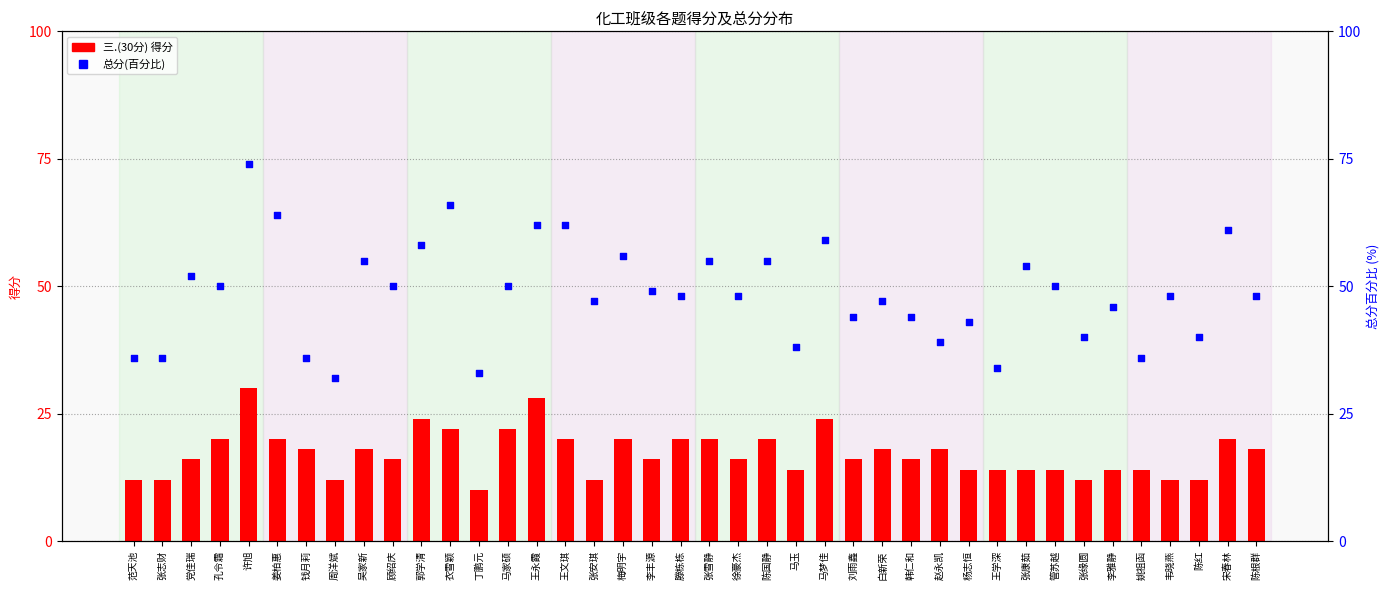

Is the value of 三.(30分) at 王学深 greater than the value of 总分(百分比) at 顾绍庆?

No